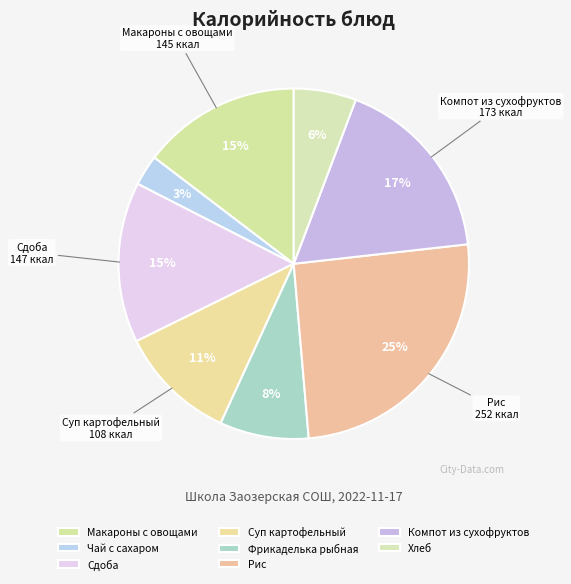

What is the change in value from Чай с сахаром to Рис?

+223.6